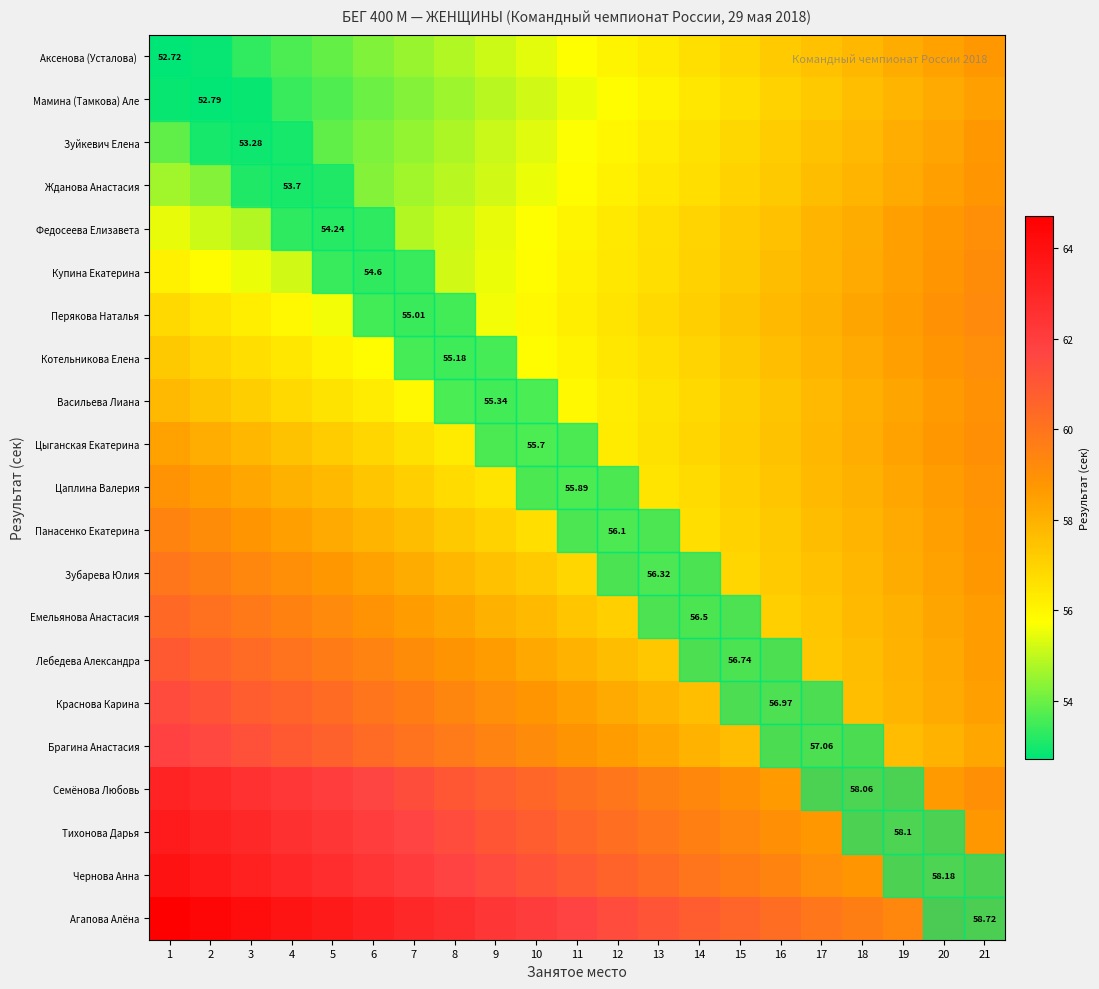

What is the difference between the highest and lowest values at 10?

6.8